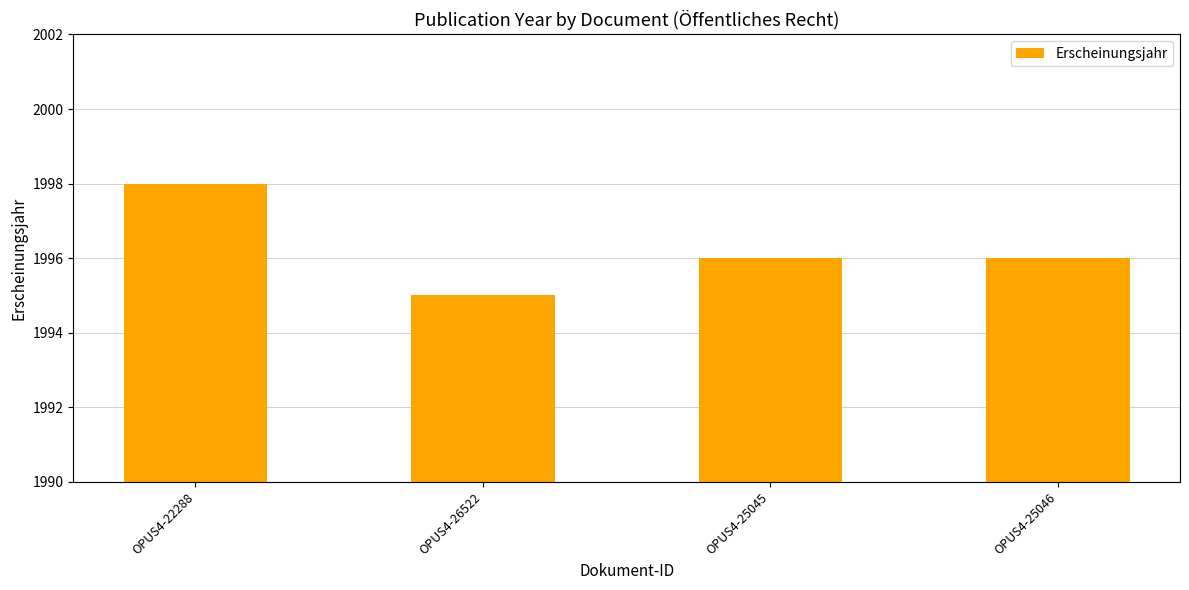

Count the values in the range 1996 to 1998.

3